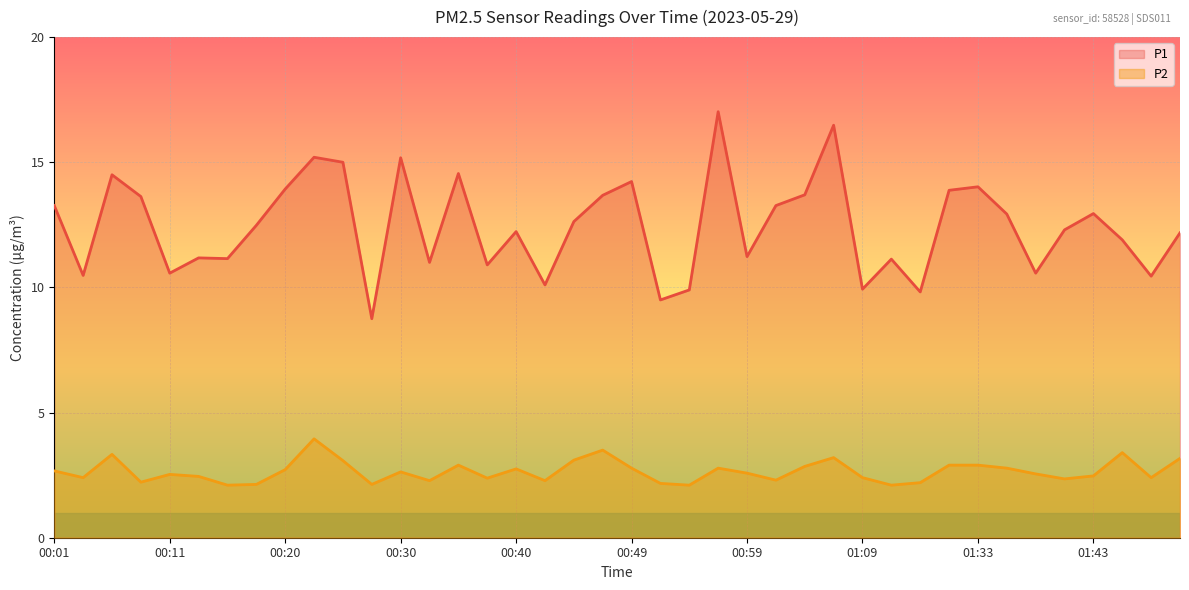

True or false: P1 and P2 intersect in this chart.

False